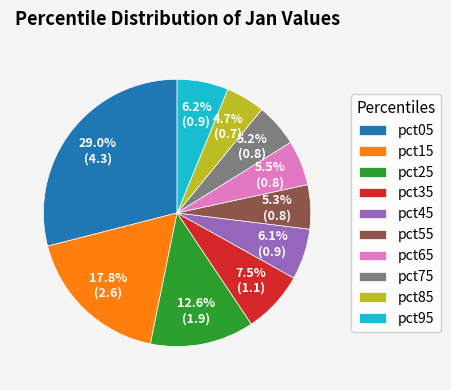

What percentage is the pct45 slice, to the nearest percent?

6%